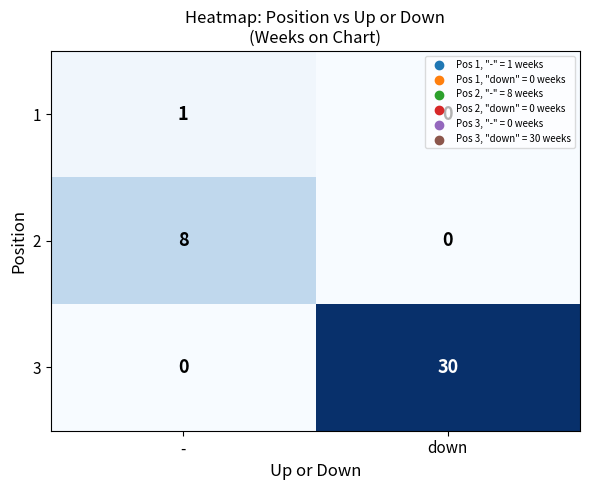

Between - and down, which series saw the biggest shift?

3